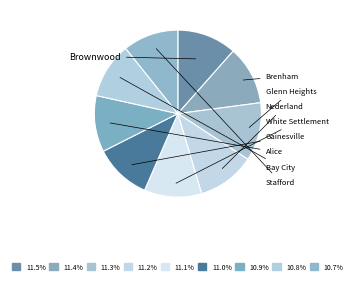

What is the smallest slice in the pie chart?

Stafford